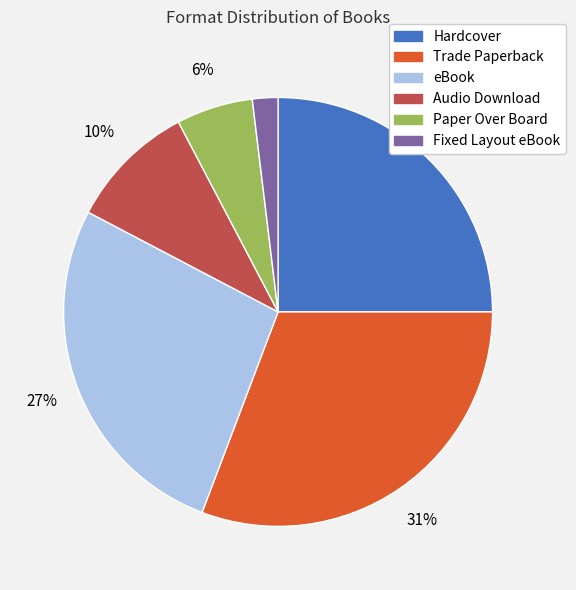

Which slice is the smallest?

Fixed Layout eBook